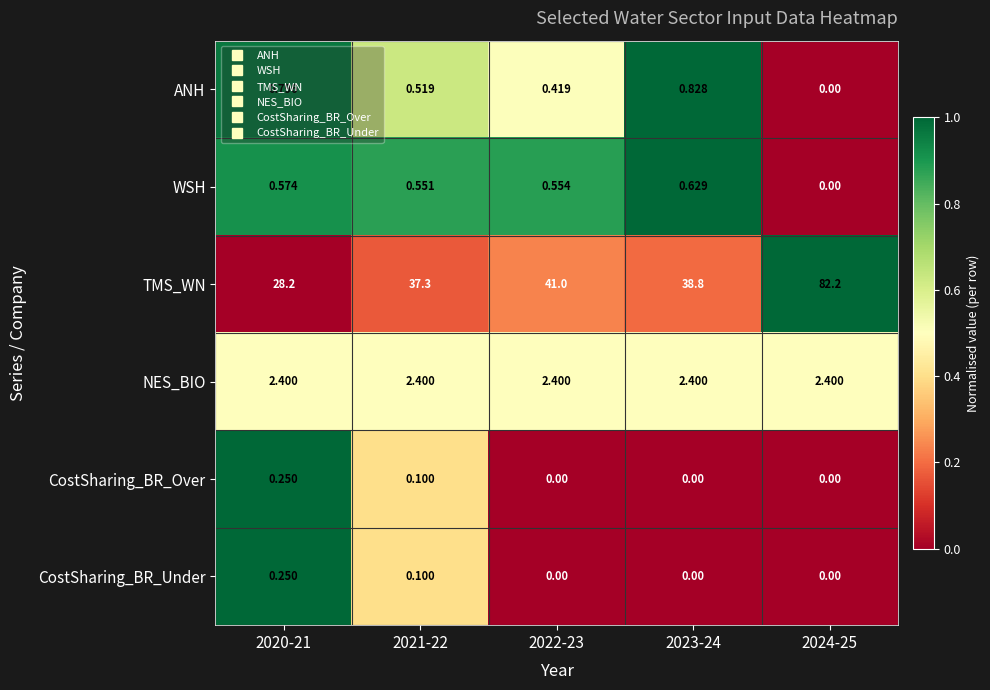

At how many categories does at least one series exceed 0?

5